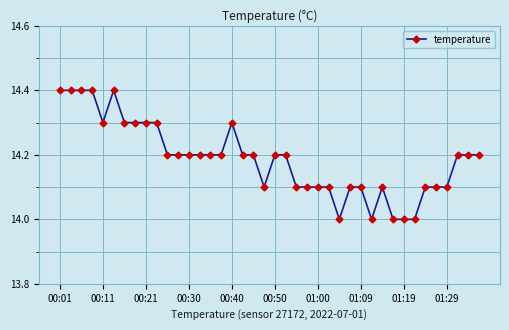

What is the value of the 21st point from the left?

14.2